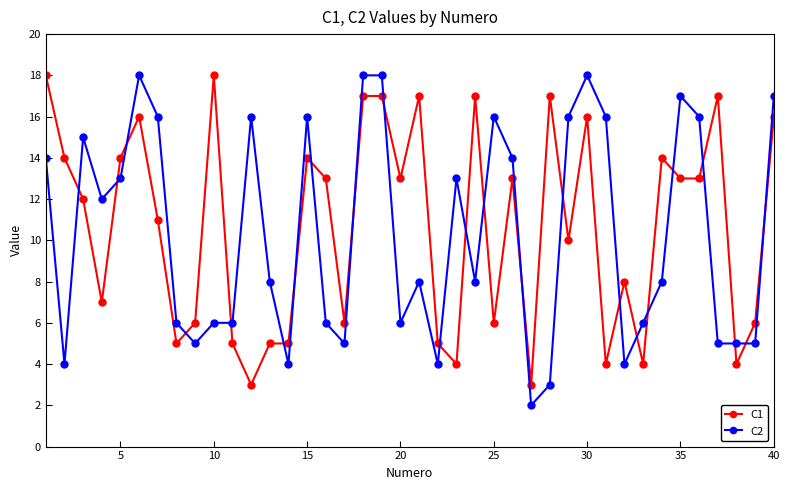

What is the highest value of the C1 series?

18